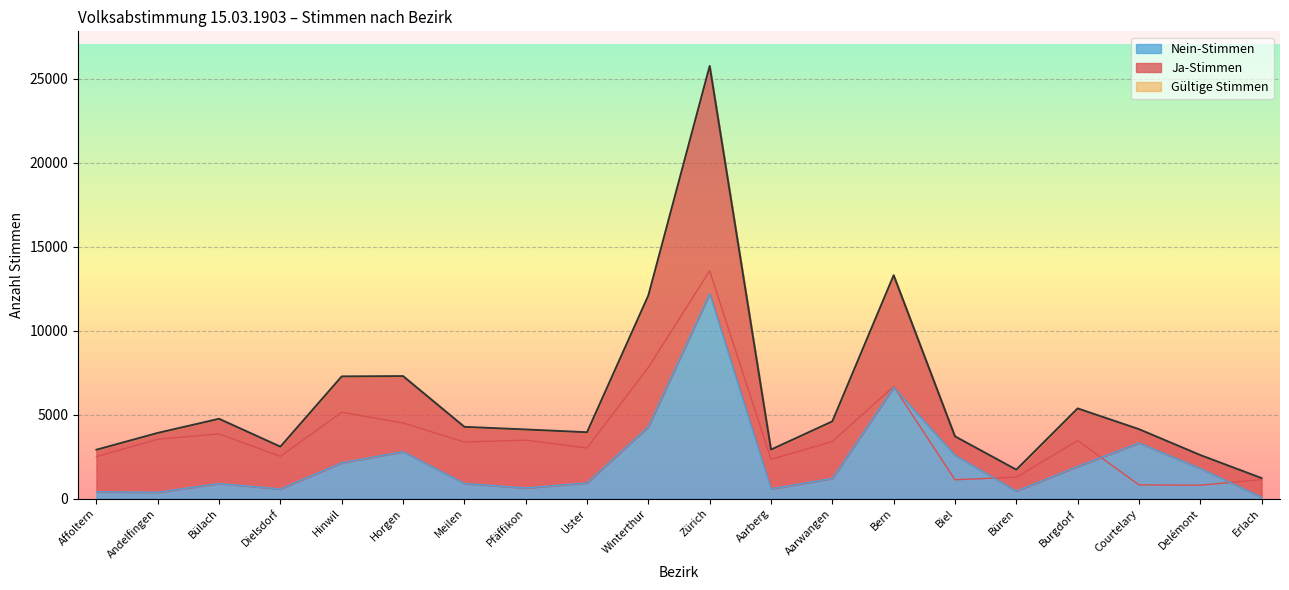

Reading right to left, transcribe all the data shown in this chart.

Gültige Stimmen: 1222	2597	4139	5375	1726	3711	13309	4603	2921	25777	12108	3955	4121	4277	7301	7283	3096	4757	3915	2914
Ja-Stimmen: 1137	799	822	3458	1276	1125	6683	3400	2335	13569	7821	3018	3484	3373	4506	5146	2519	3856	3537	2505
Nein-Stimmen: 85	1798	3317	1917	450	2586	6626	1203	586	12208	4287	937	637	904	2795	2137	577	901	378	409